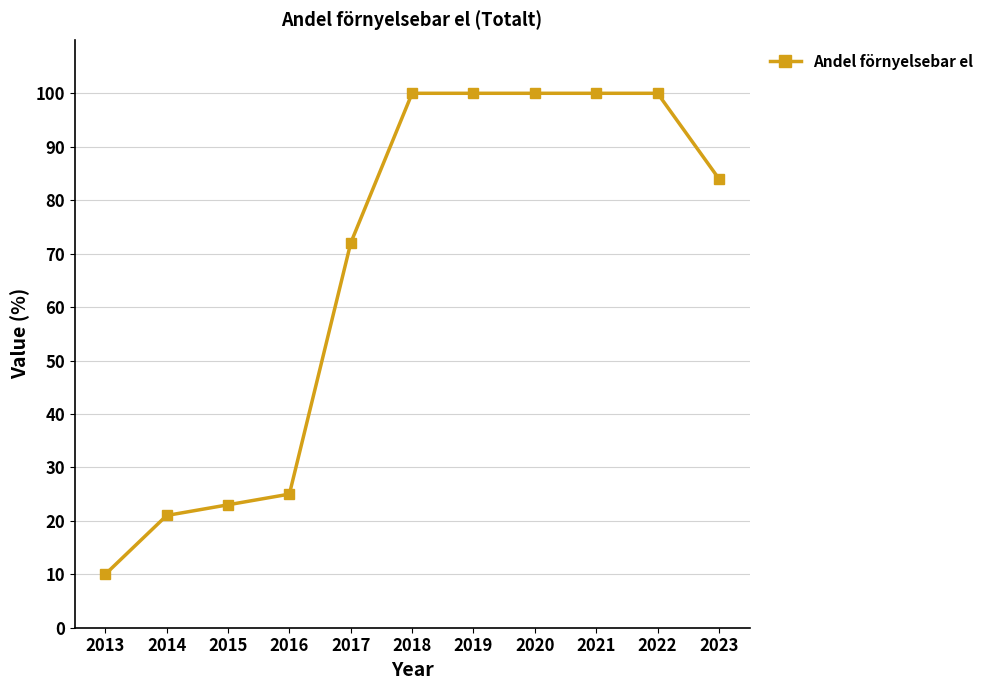

The value at 2021 is 22. True or false?

False